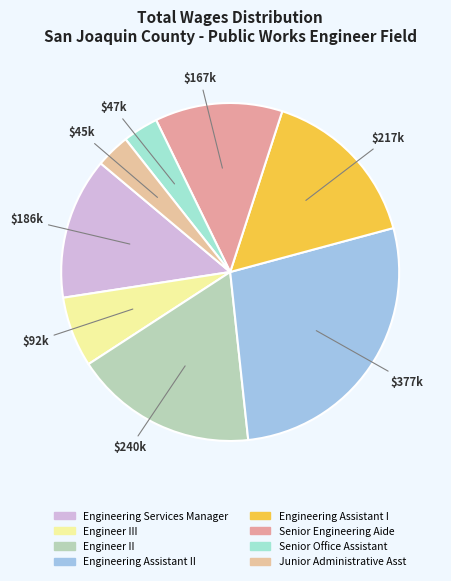

How many segments does this pie chart have?

8